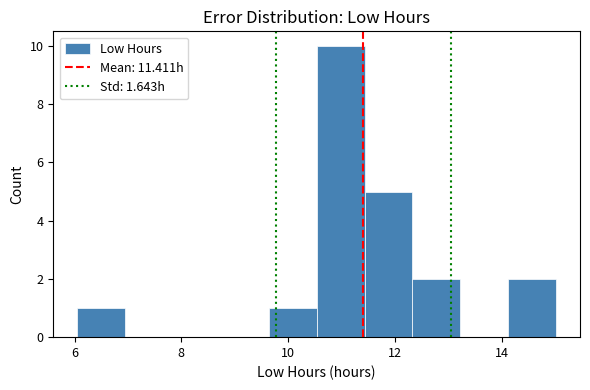

Over which range of the x-axis is the bar tallest?

10.6 to 11.4